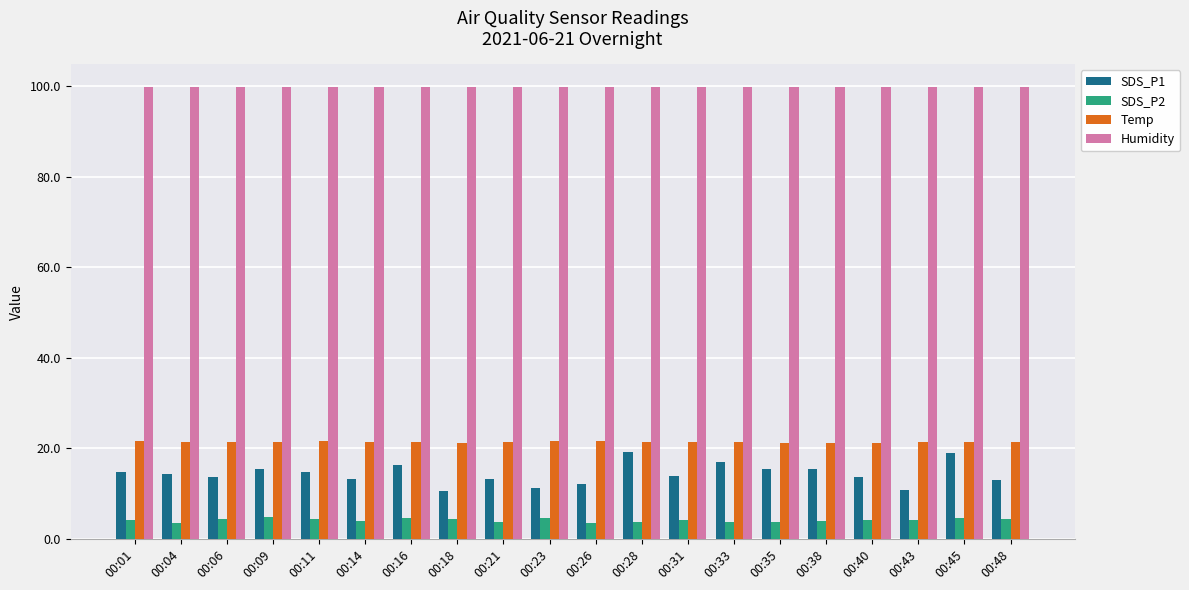

What is the value of the Humidity bar at the 19th from the left?

99.9